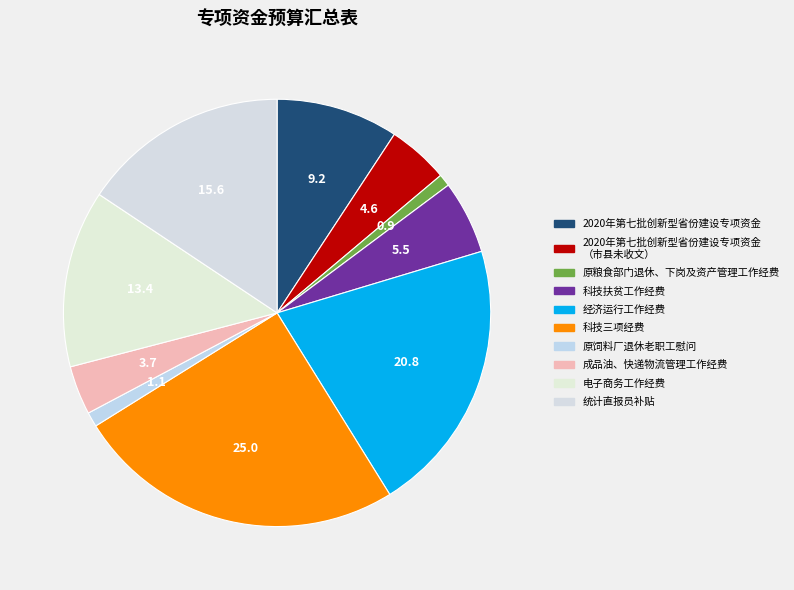

What percentage is the 统计直报员补贴 slice, to the nearest percent?

16%